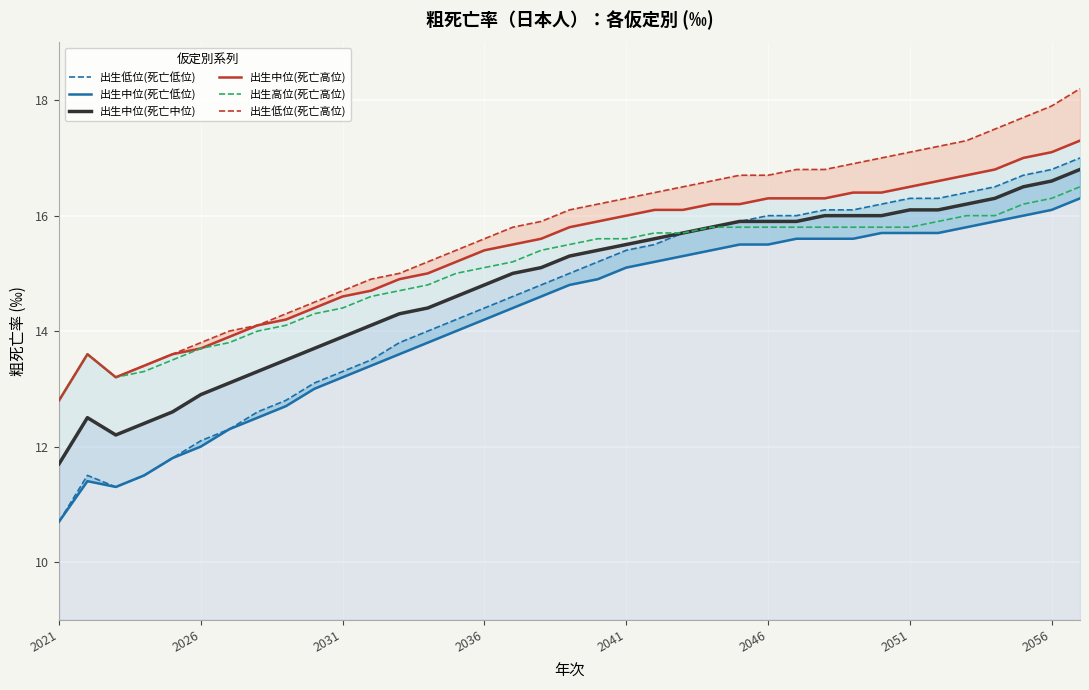

True or false: 出生中位(死亡高位) and 出生中位(死亡低位) intersect in this chart.

False